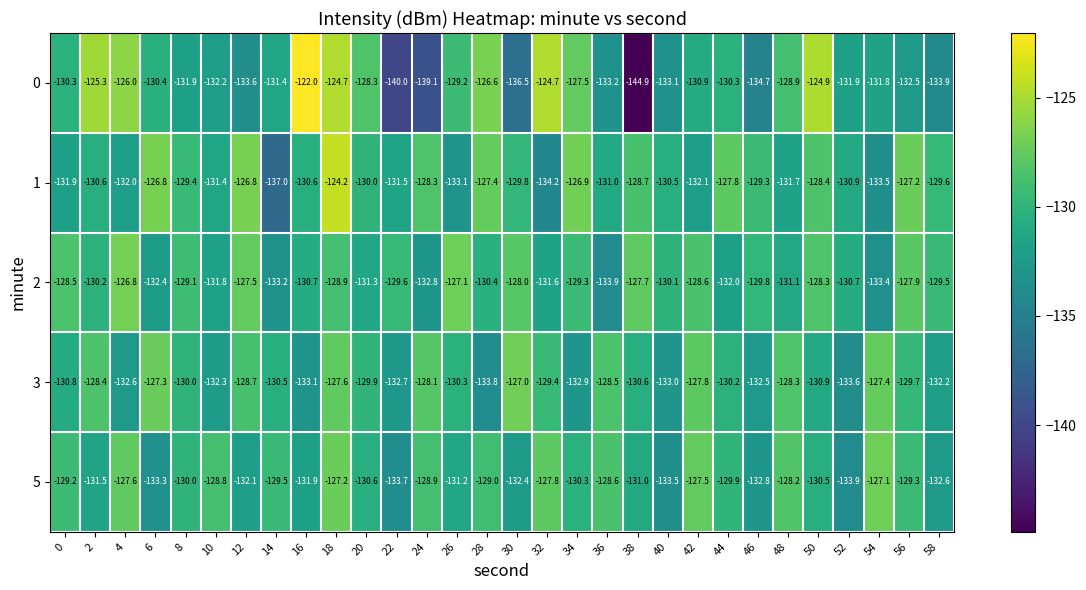

What is the average value of the 2 series?

-130.1